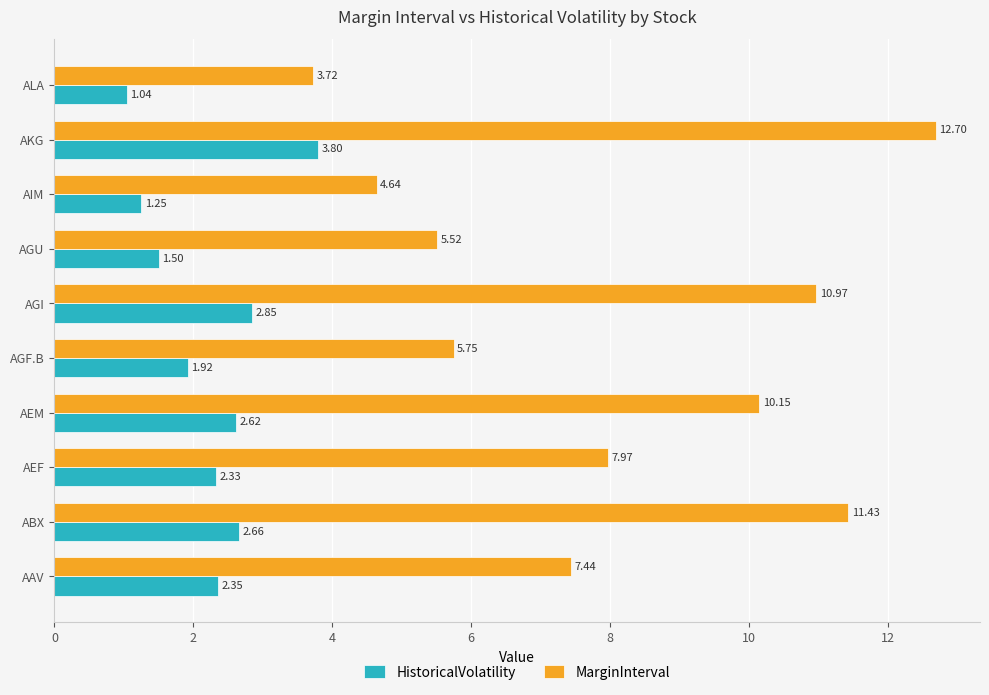

Where is HistoricalVolatility nearest to the value 2?

AGF.B